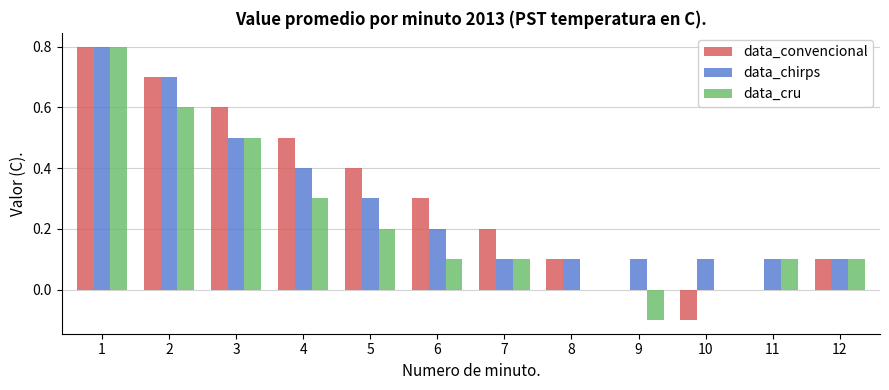

Is the value of data_convencional at 2 greater than the value of data_chirps at 3?

Yes